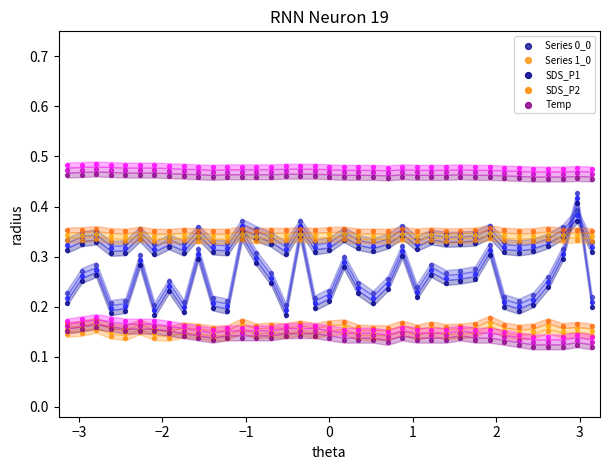

Is the value of Series 1_0 at 1 greater than the value of Series 0_0 at 16?

No